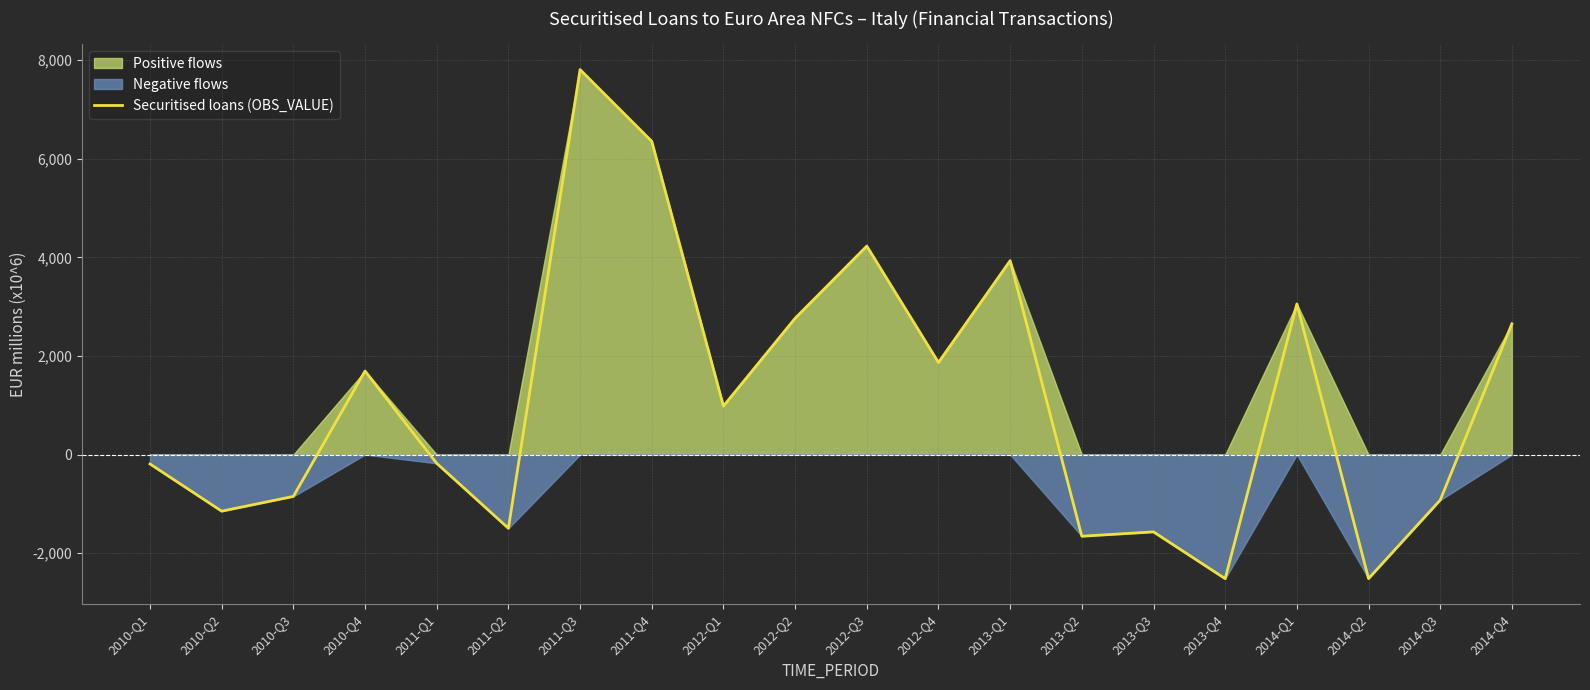

True or false: the data shows -848 at 2010-Q3.

True